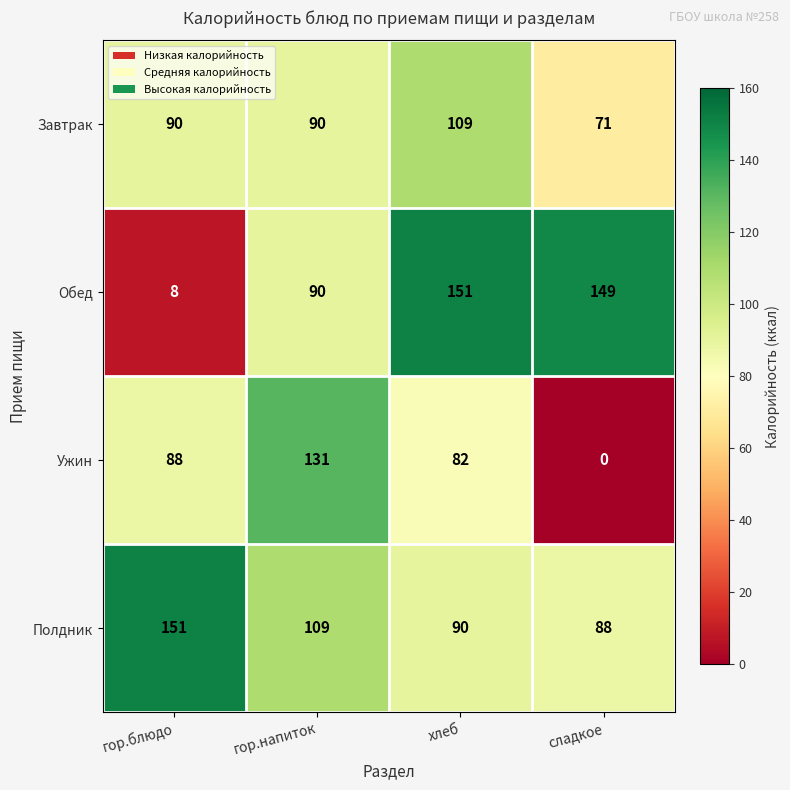

Rank the series by their average value, from lowest to highest.

Ужин, Завтрак, Обед, Полдник